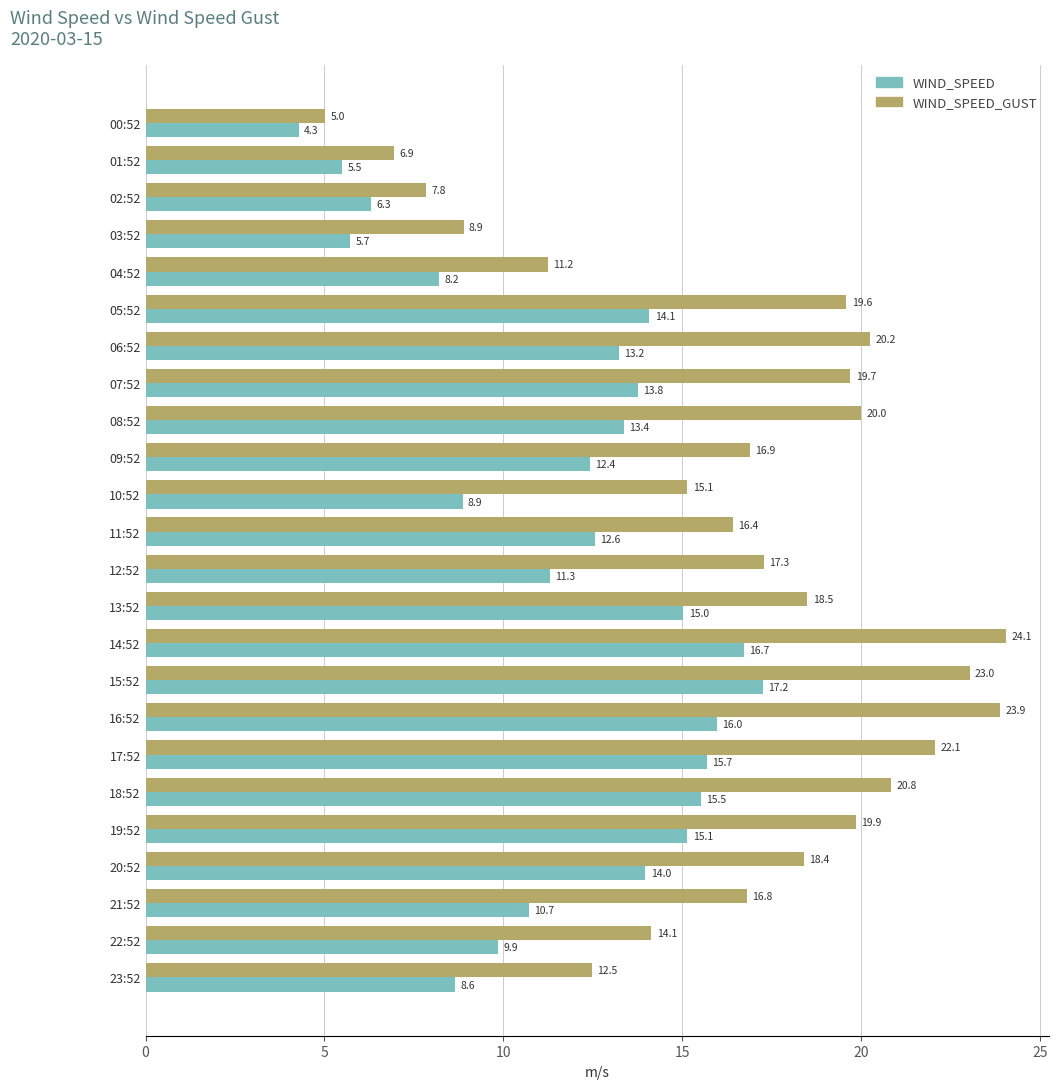

What is the average value of the WIND_SPEED series?

11.8